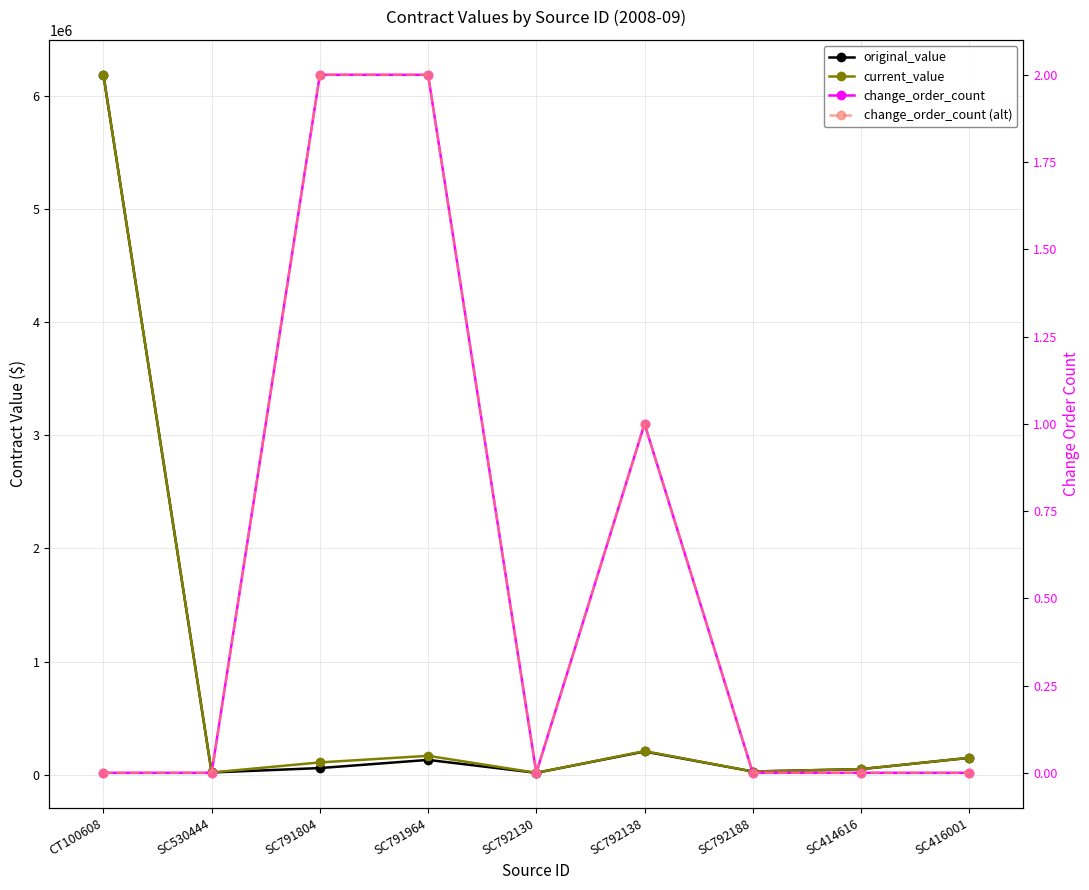

What is the label of the 6th point from the right?

SC791964